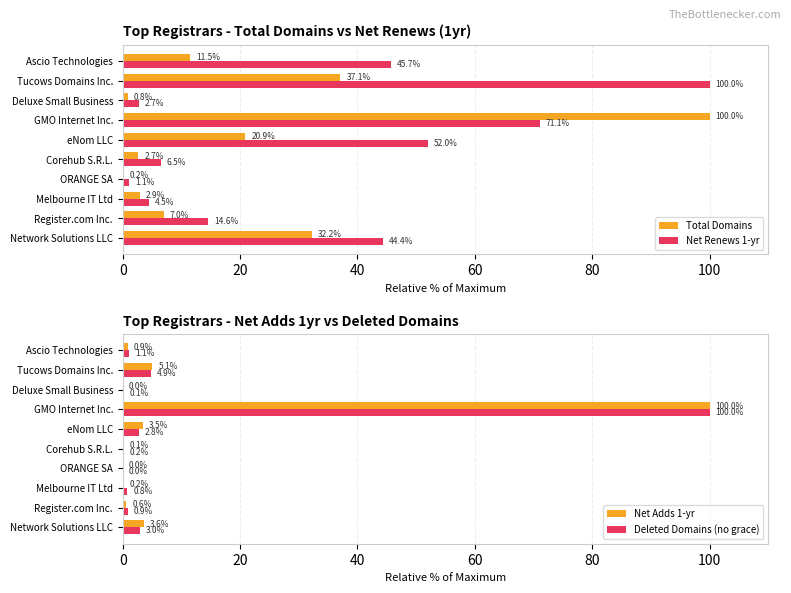

The Net Renews 1-yr series shows 71.1 at GMO Internet Inc.. True or false?

True